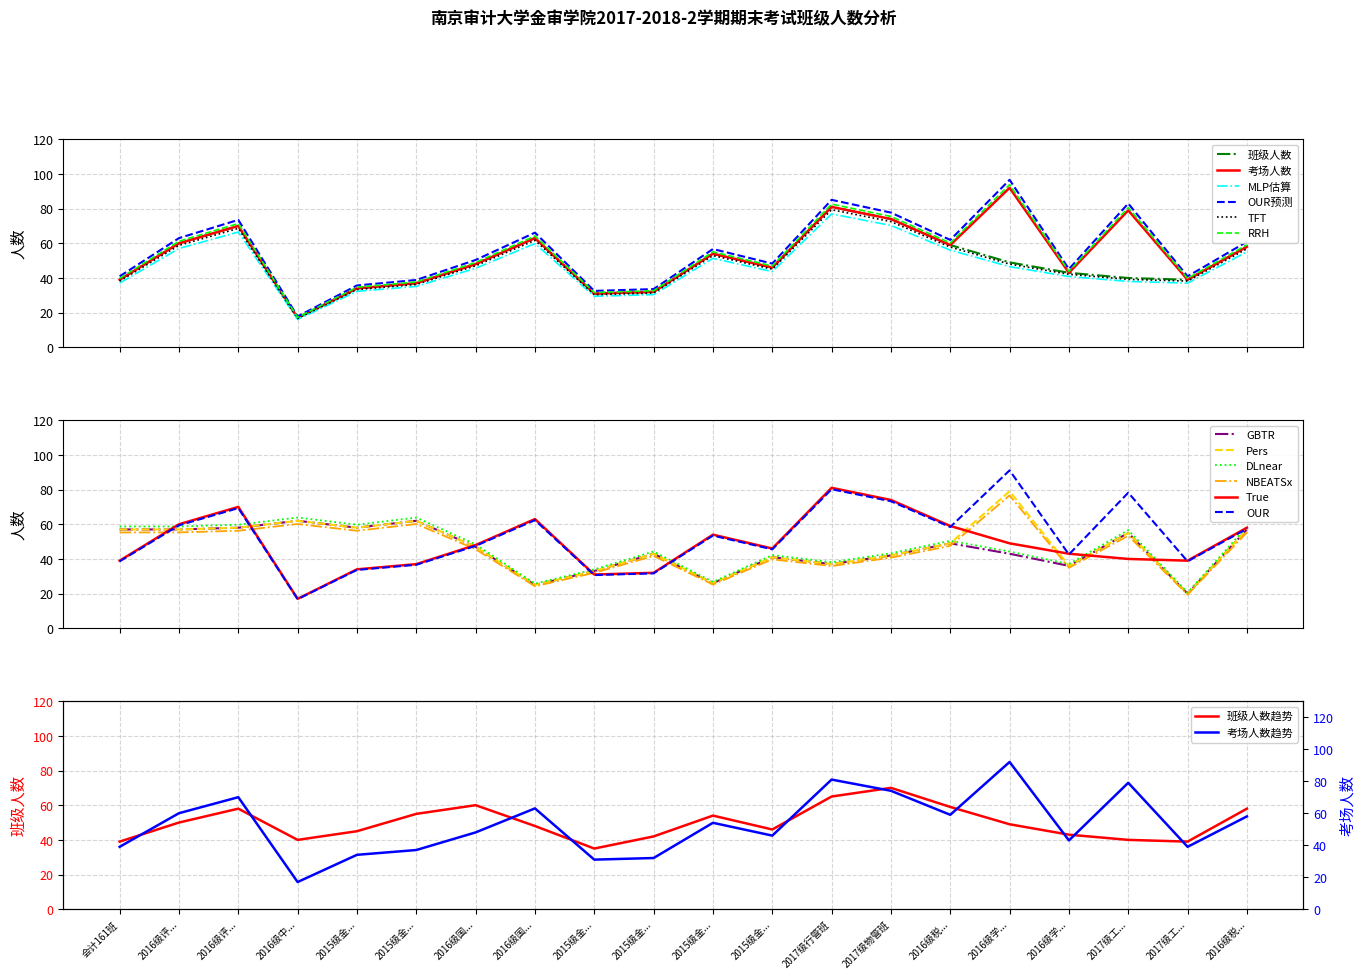

What is the sum of the 班级人数 values at 2015级金审保险2班 and 2015级金审物管2班?

83.0